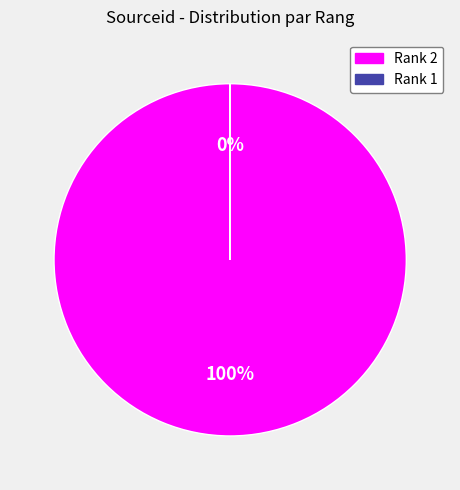

To the nearest percent, what is the difference between the largest and smallest slice percentages?

100%